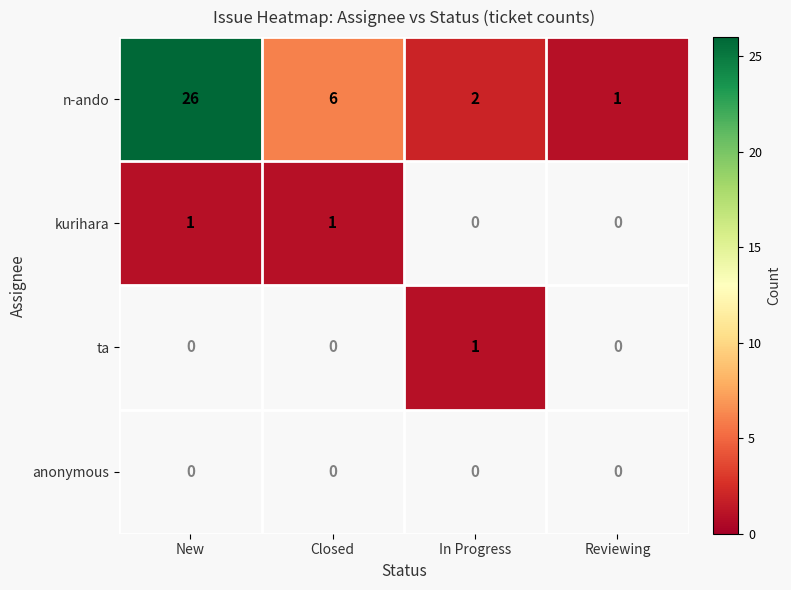

Which label corresponds to the smallest value in the chart?

Reviewing